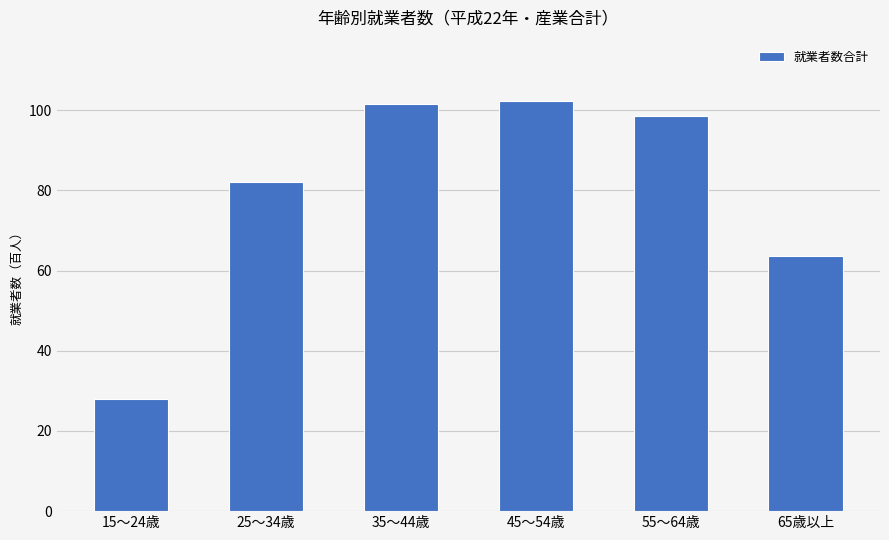

Where does the data first go above 98?

35～44歳